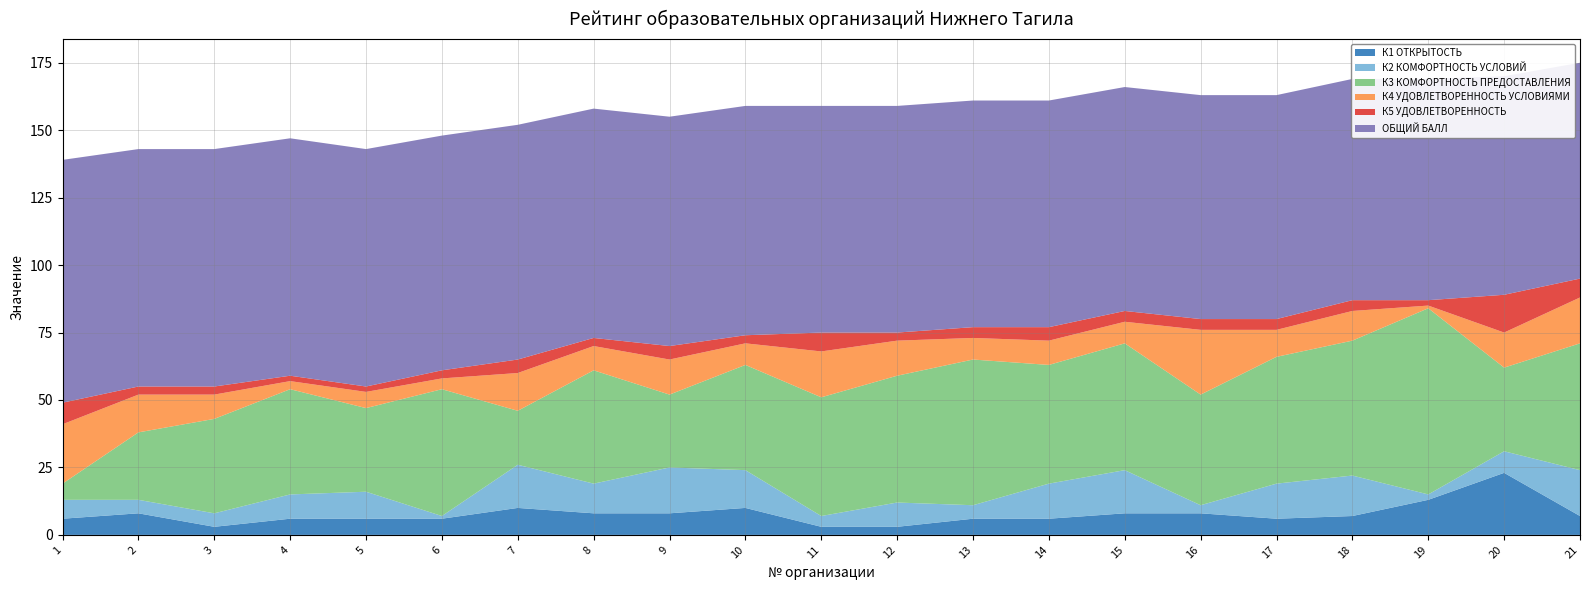

Reading left to right, extract all data points from this chart.

К1 ОТКРЫТОСТЬ: 6	8	3	6	6	6	10	8	8	10	3	3	6	6	8	8	6	7	13	23	7
К2 КОМФОРТНОСТЬ УСЛОВИЙ: 7	5	5	9	10	1	16	11	17	14	4	9	5	13	16	3	13	15	2	8	17
К3 КОМФОРТНОСТЬ ПРЕДОСТАВЛЕНИЯ: 6	25	35	39	31	47	20	42	27	39	44	47	54	44	47	41	47	50	69	31	47
К4 УДОВЛЕТВОРЕННОСТЬ УСЛОВИЯМИ: 22	14	9	3	6	4	14	9	13	8	17	13	8	9	8	24	10	11	1	13	17
К5 УДОВЛЕТВОРЕННОСТЬ: 8	3	3	2	2	3	5	3	5	3	7	3	4	5	4	4	4	4	2	14	7
ОБЩИЙ БАЛЛ: 90	88	88	88	88	87	87	85	85	85	84	84	84	84	83	83	83	82	82	81	80